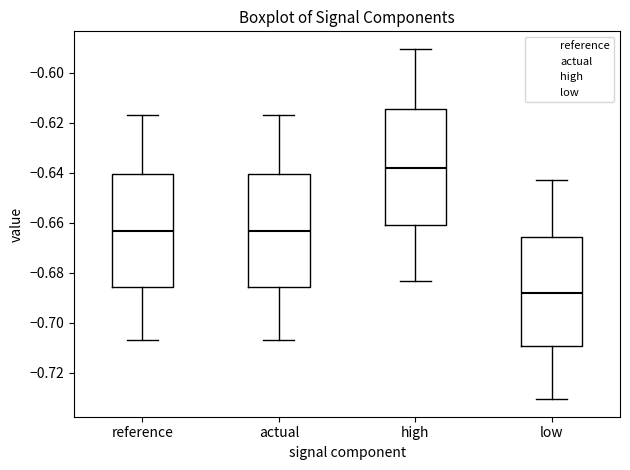

Which box has the highest median line?

high